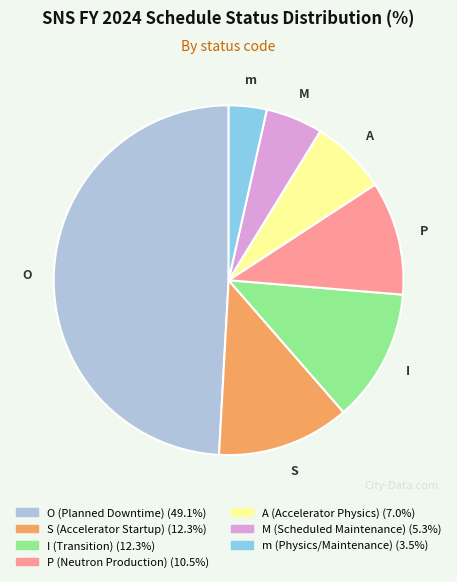

Approximately how many times larger is the value at P compared to I?

0.9